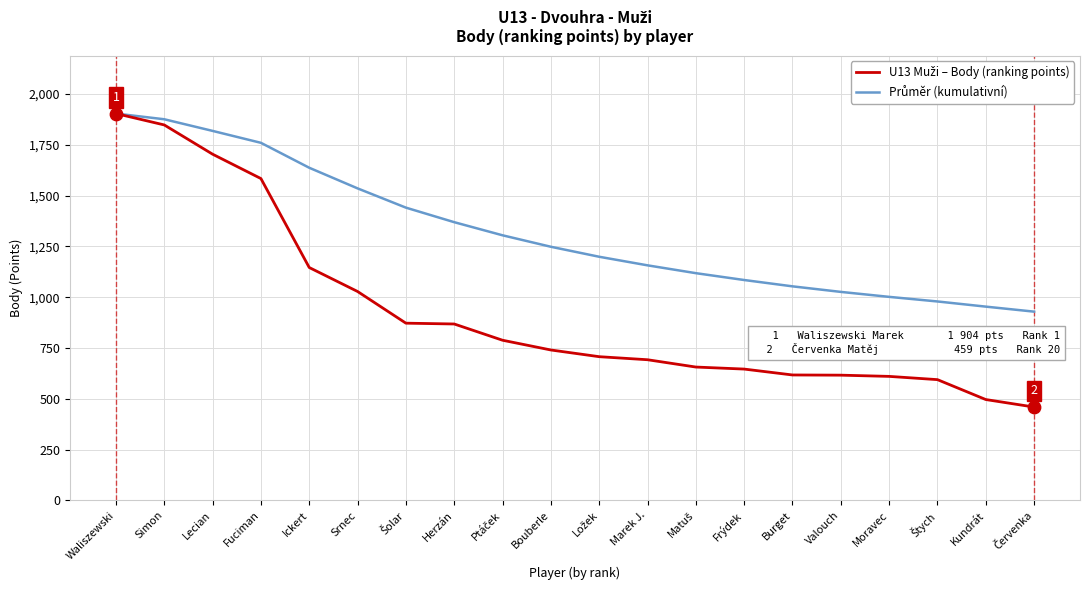

What is the difference between the highest and lowest values at Moravec?

391.5